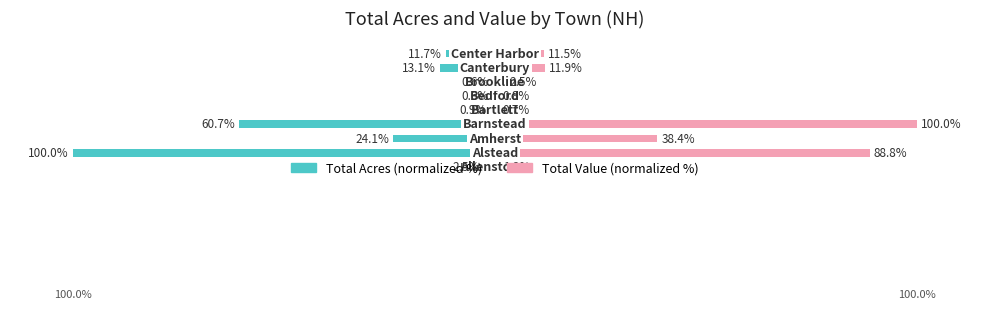

What is the value of the Total Value (normalized %) bar at the 1st from the left?

1.2